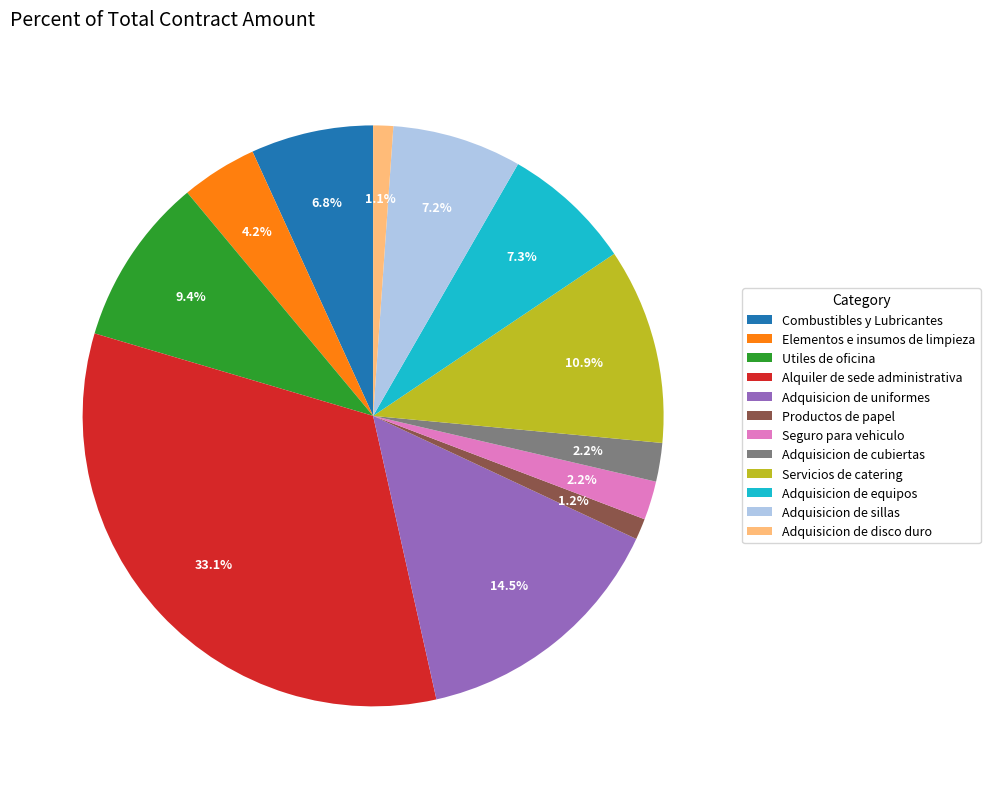

Between Seguro para vehiculo and Alquiler de sede administrativa, which is larger?

Alquiler de sede administrativa